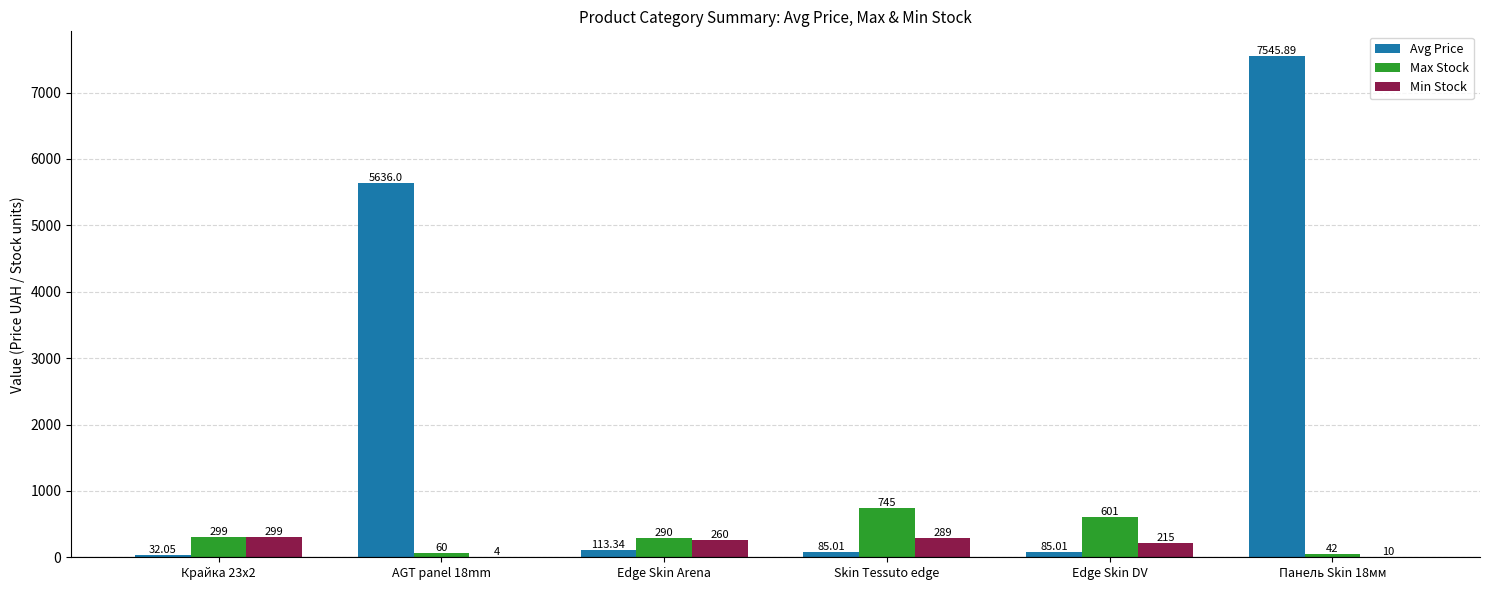

At which label does Max Stock reach its peak?

Skin Tessuto edge